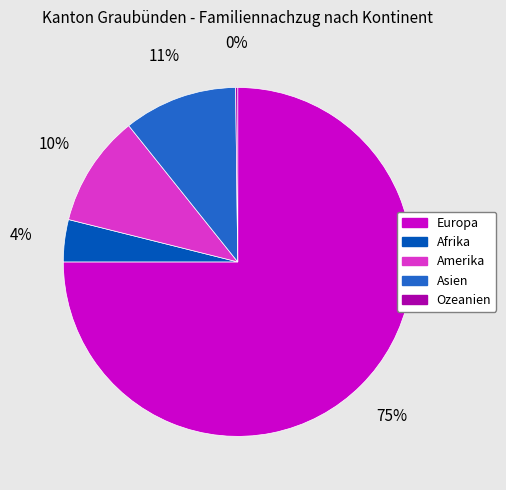

Is it true that Asien is 1% of the pie?

False